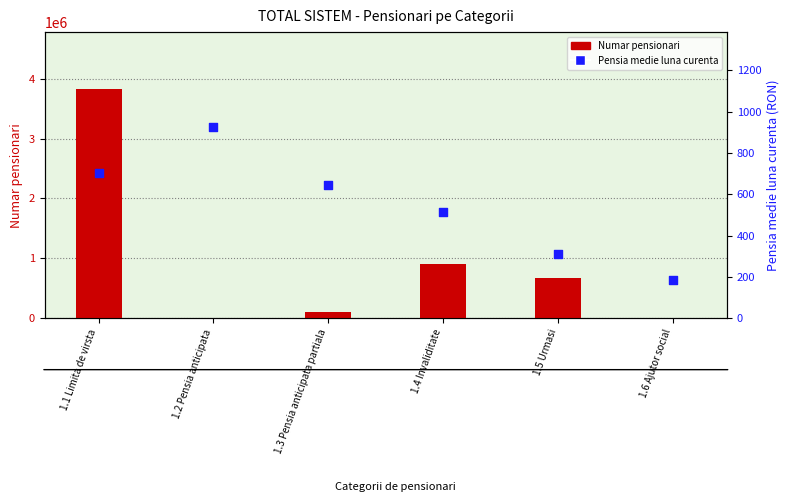

At which category is the sum across all series the highest?

1.1 Limita de virsta